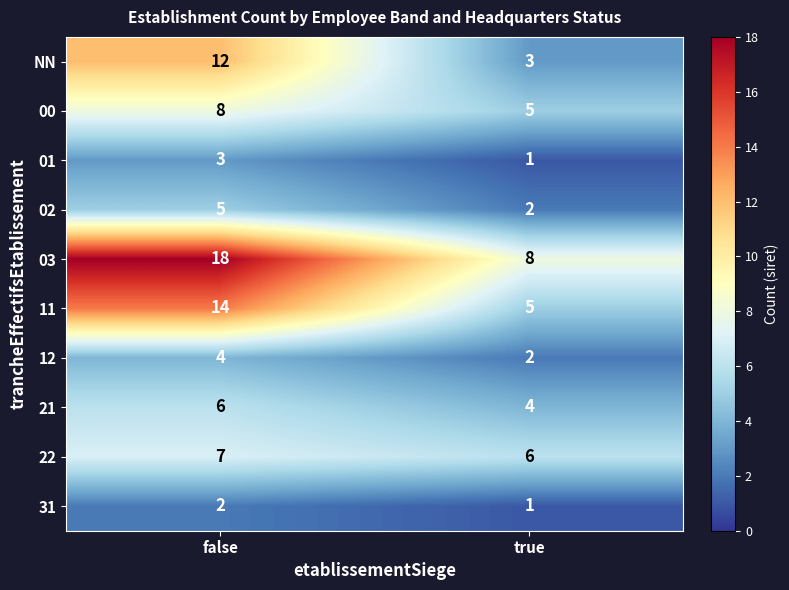

List the series in order of their peak value, lowest first.

31, 01, 12, 02, 21, 22, 00, NN, 11, 03